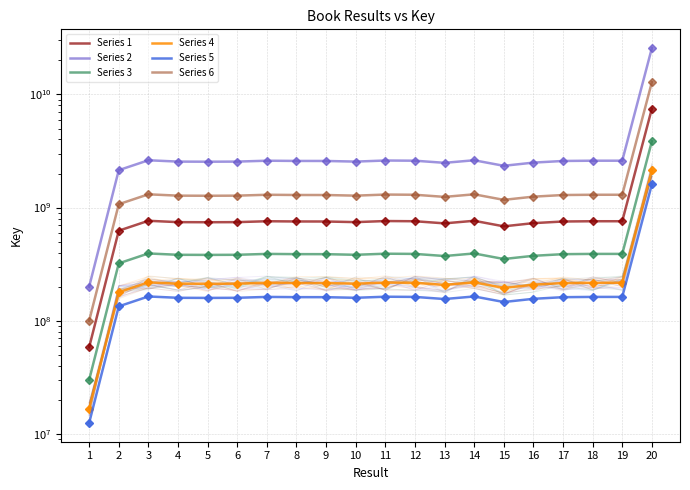

How many lines are shown in the chart?

6